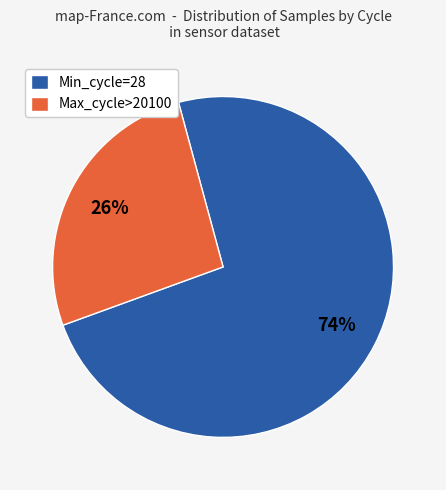

What is the largest slice in the pie chart?

Min_cycle=28